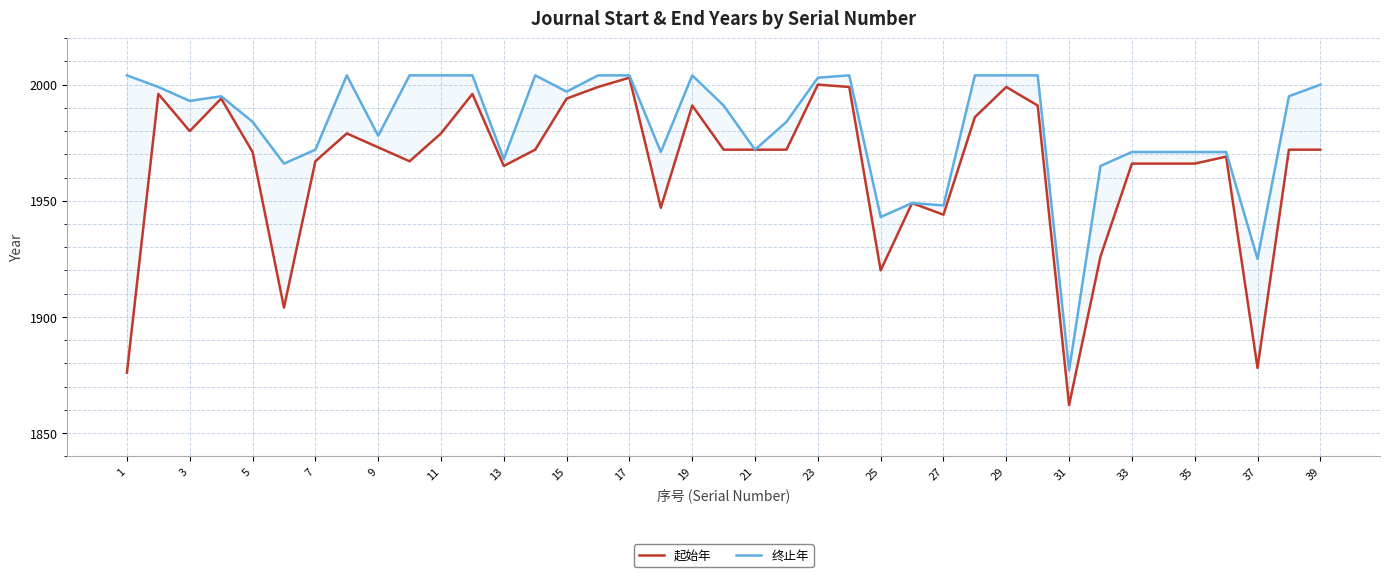

At which category does the chart reach its peak across all series?

1